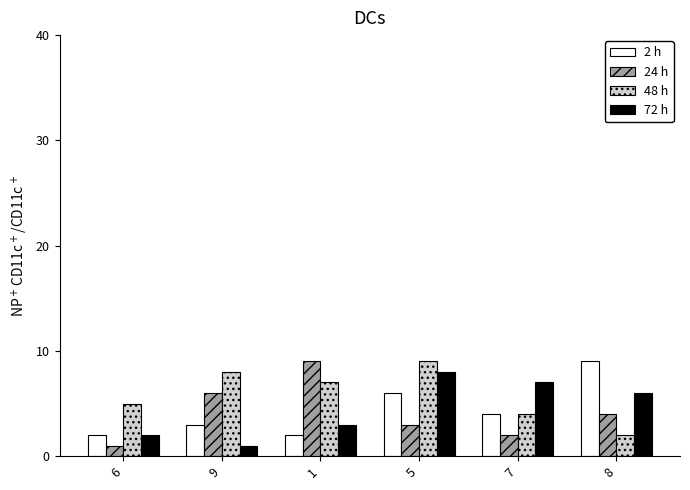

What is the sum of the 48 h values at 9 and 5?

17